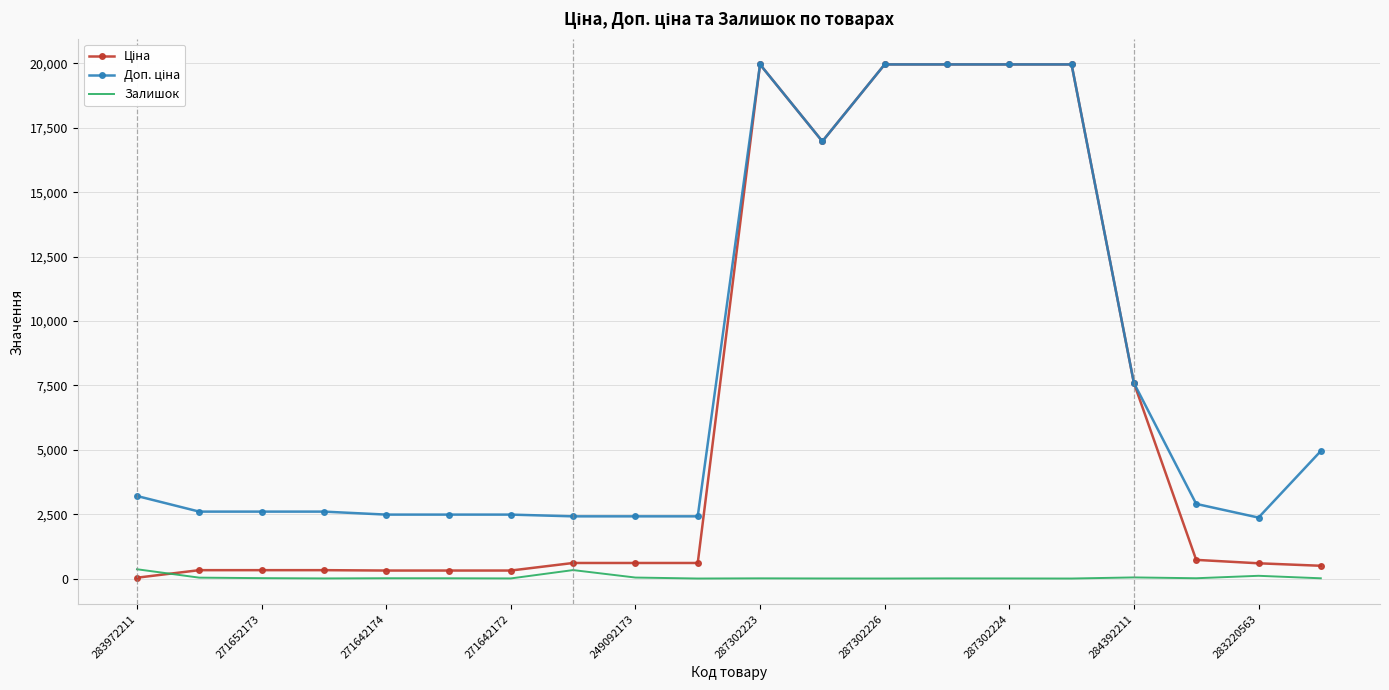

True or false: Ціна and Залишок cross at least once.

True